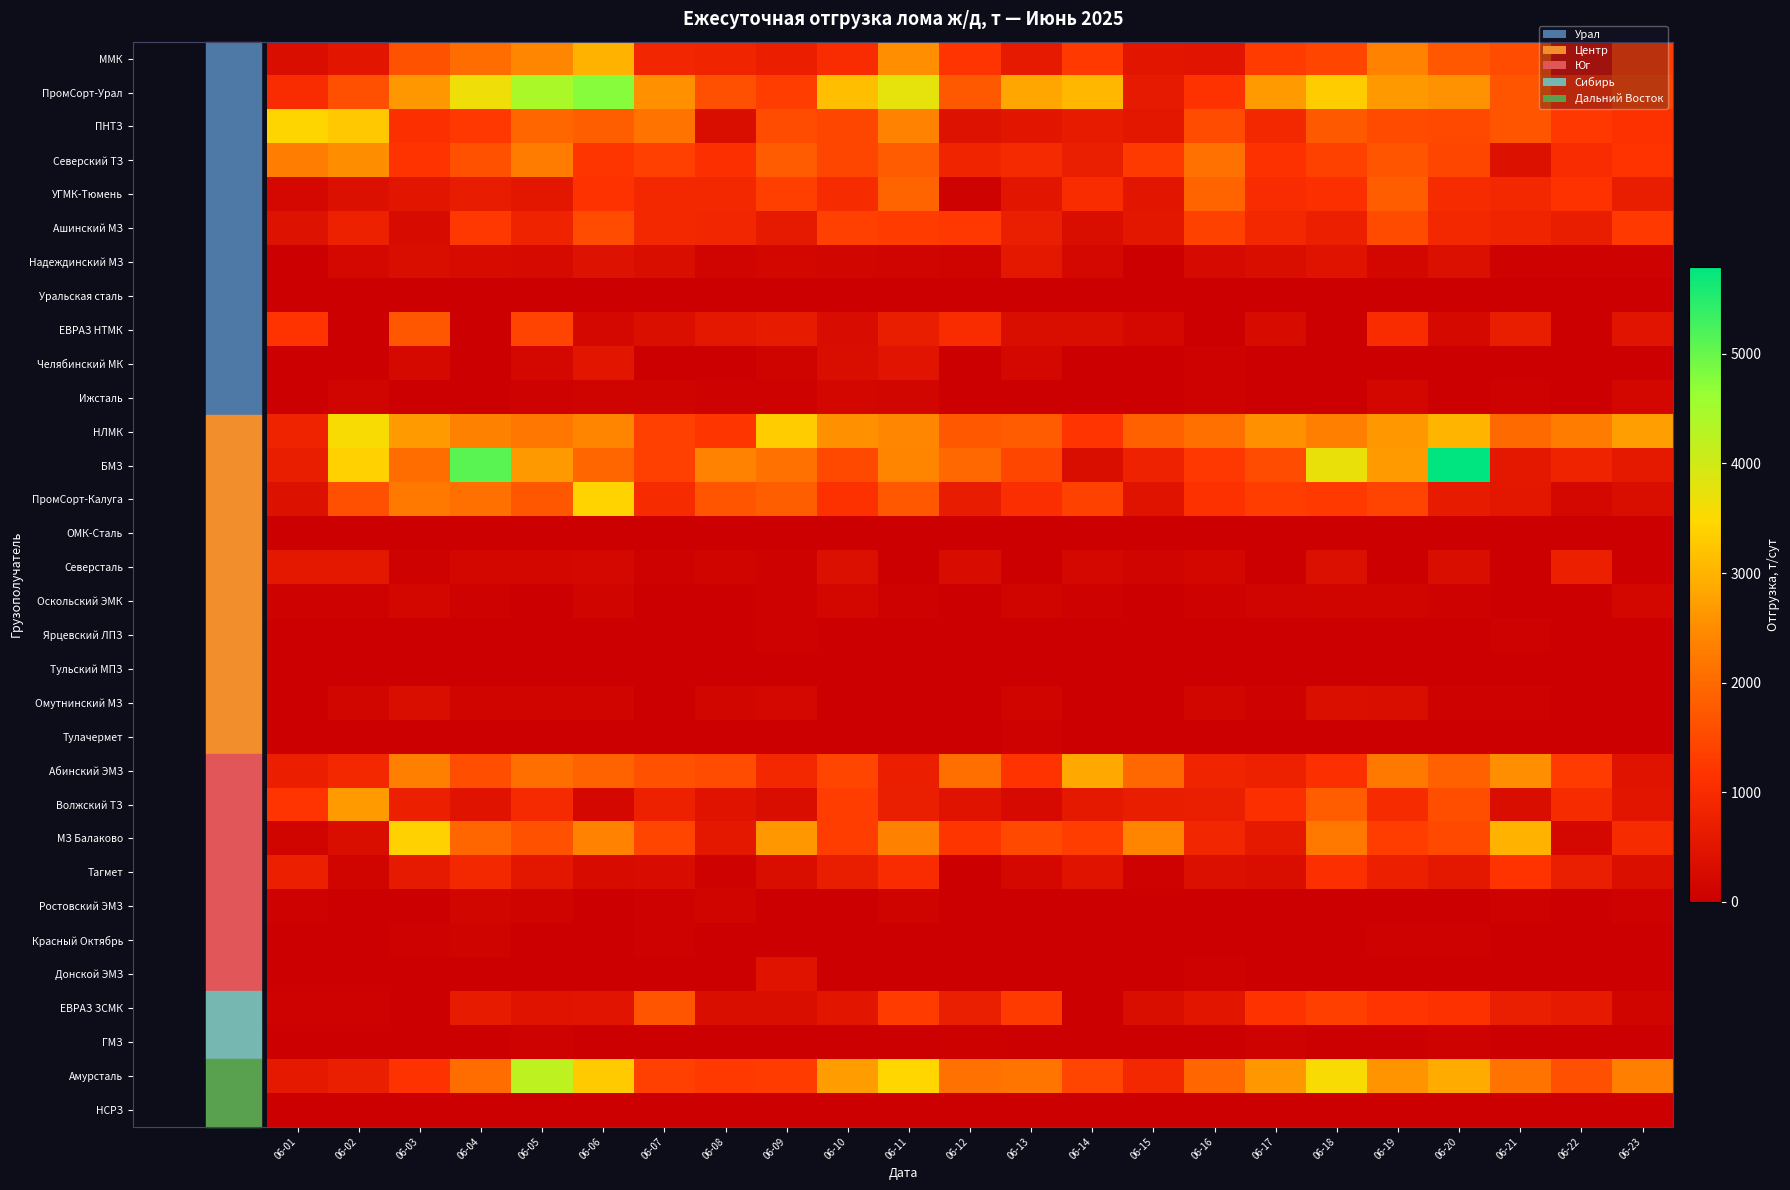

Which series changed the most between 06-10 and 06-12?

ПромСорт-Урал